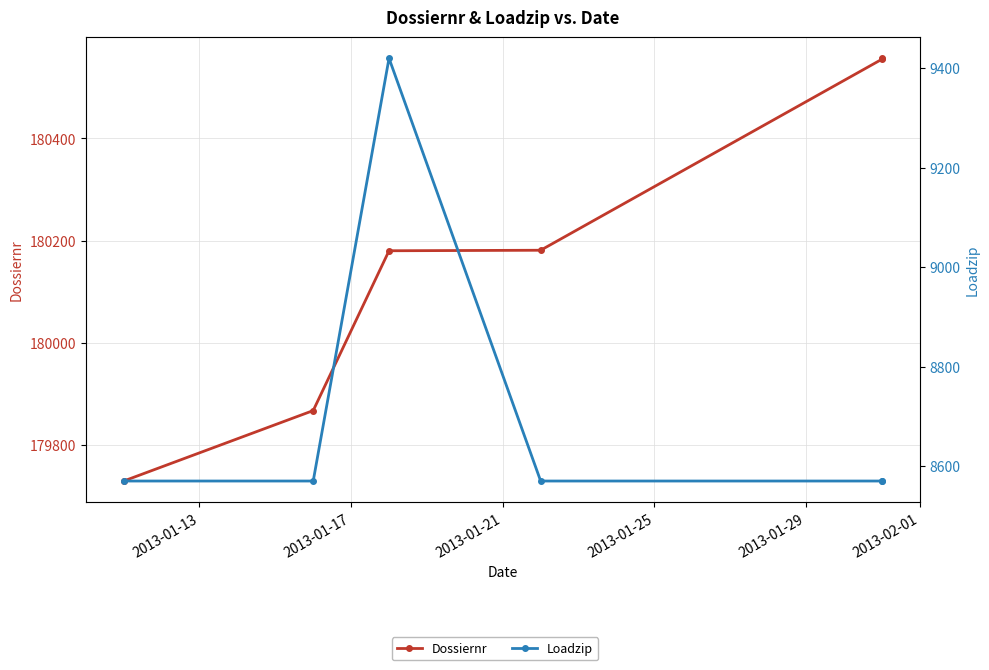

True or false: Dossiernr has a value of 179867 at 2013-01-17.

True